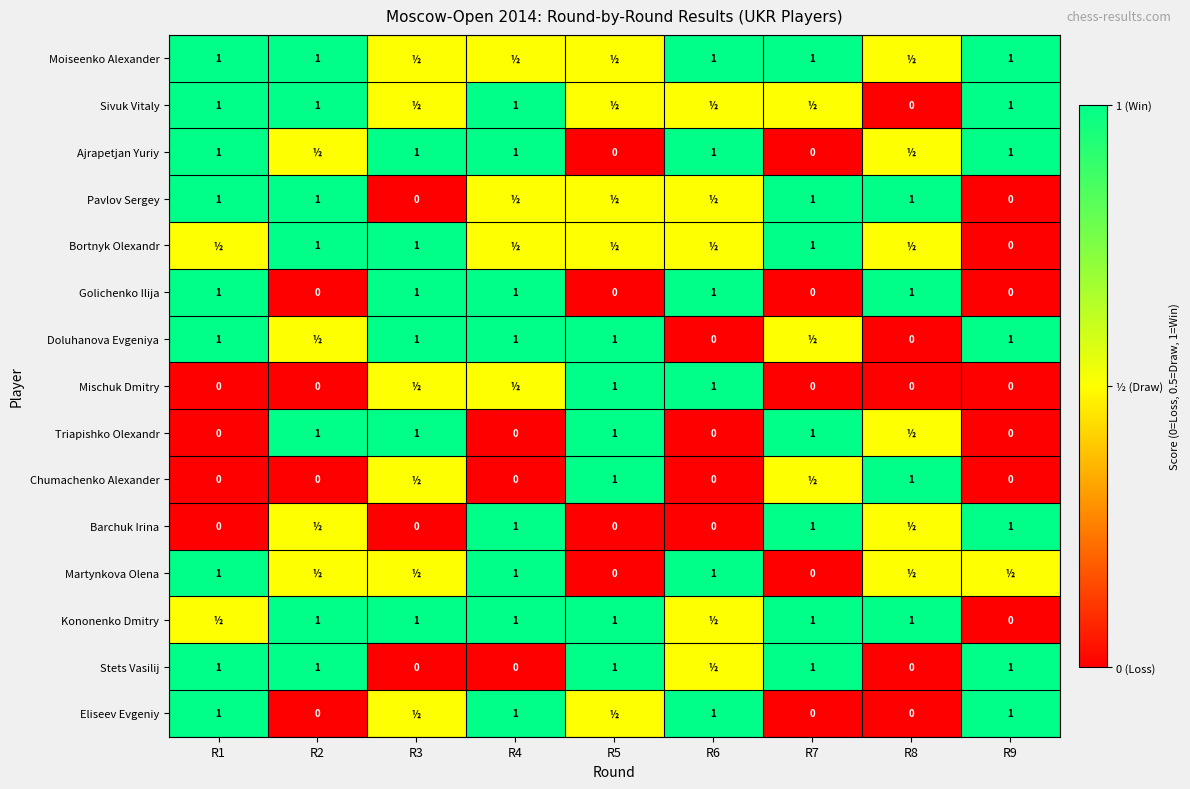

Is it true that Golichenko Ilija equals -0.5 at R7?

False